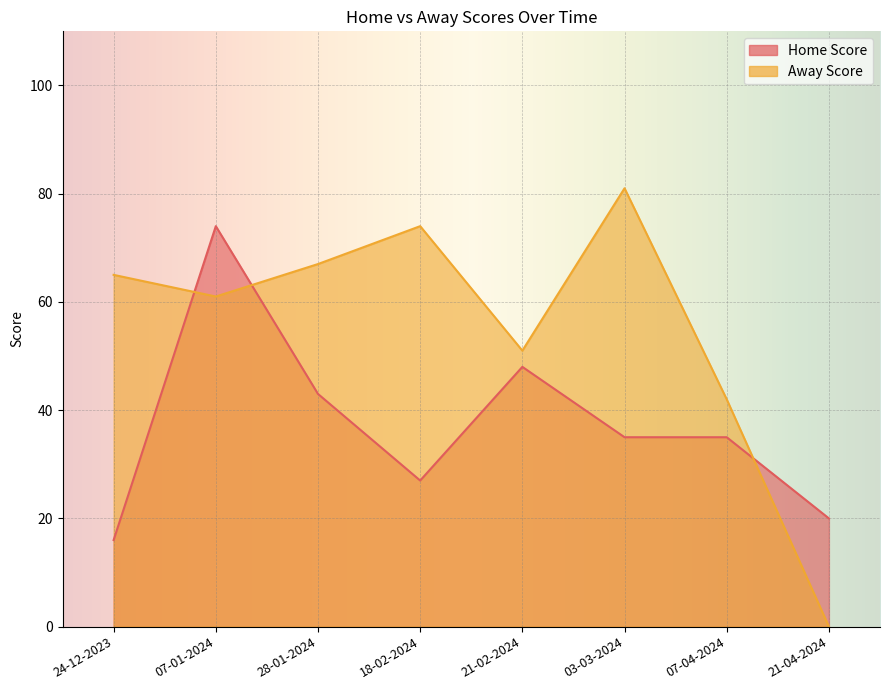

After their last crossing, which series has the higher values: Away Score or Home Score?

Home Score